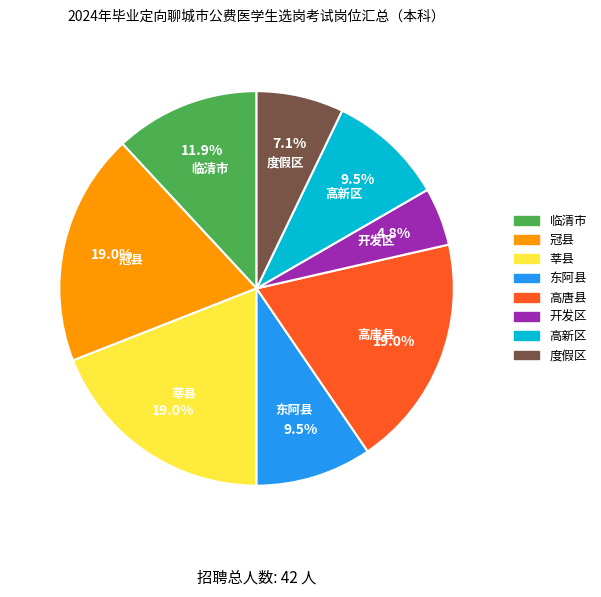

Do 东阿县 and 临清市 together represent more than half of the pie?

No